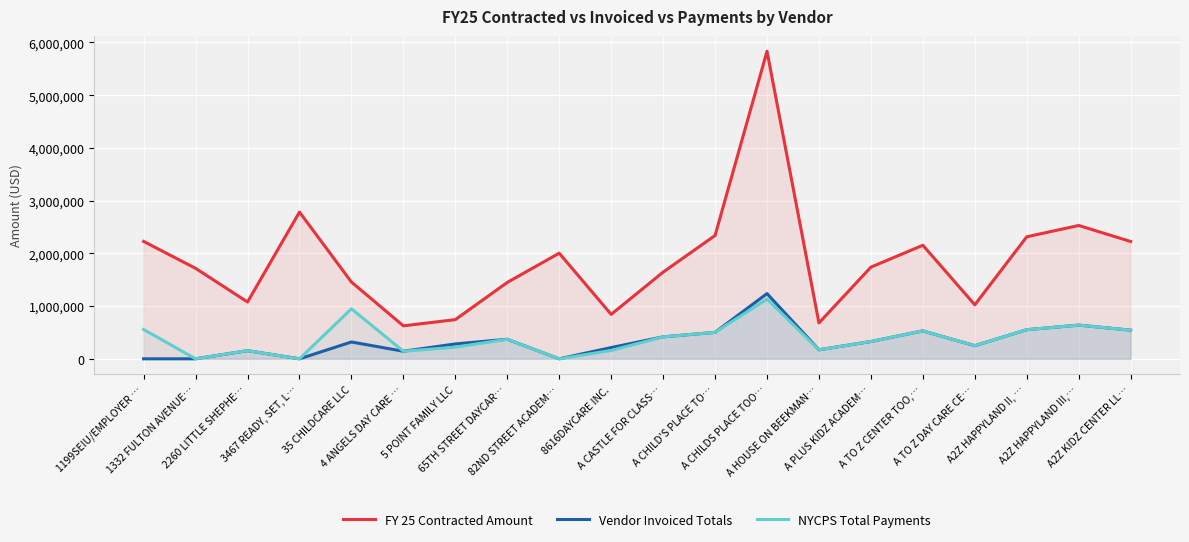

How many interior local peaks does the NYCPS Total Payments series have?

6